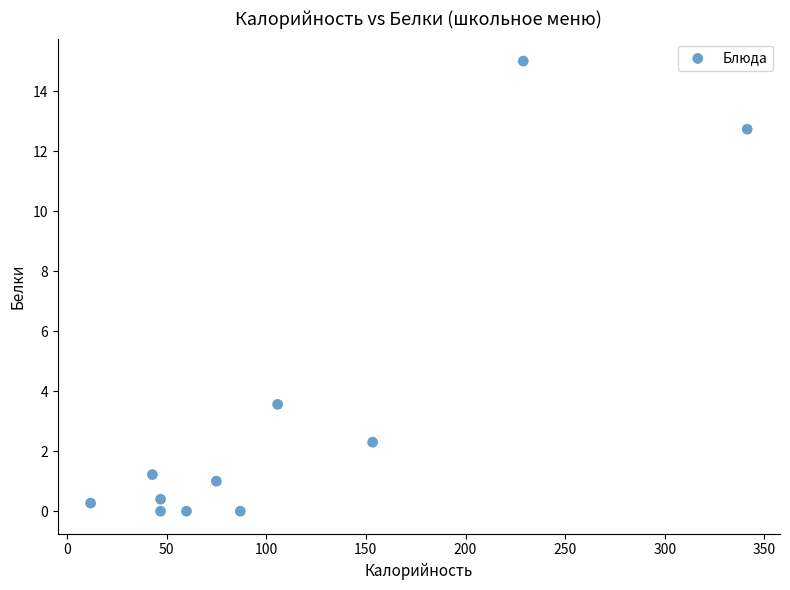

What is the range of Y values (max minus min)?

15.0